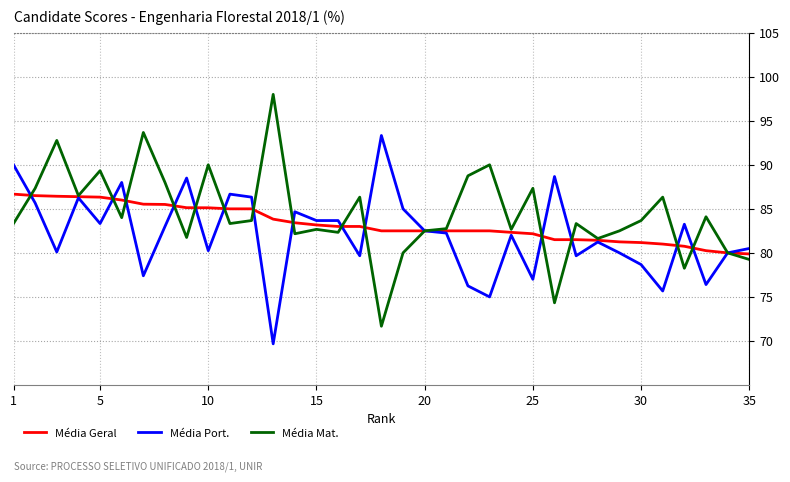

List the series in order of their peak value, lowest first.

Média Geral, Média Port., Média Mat.